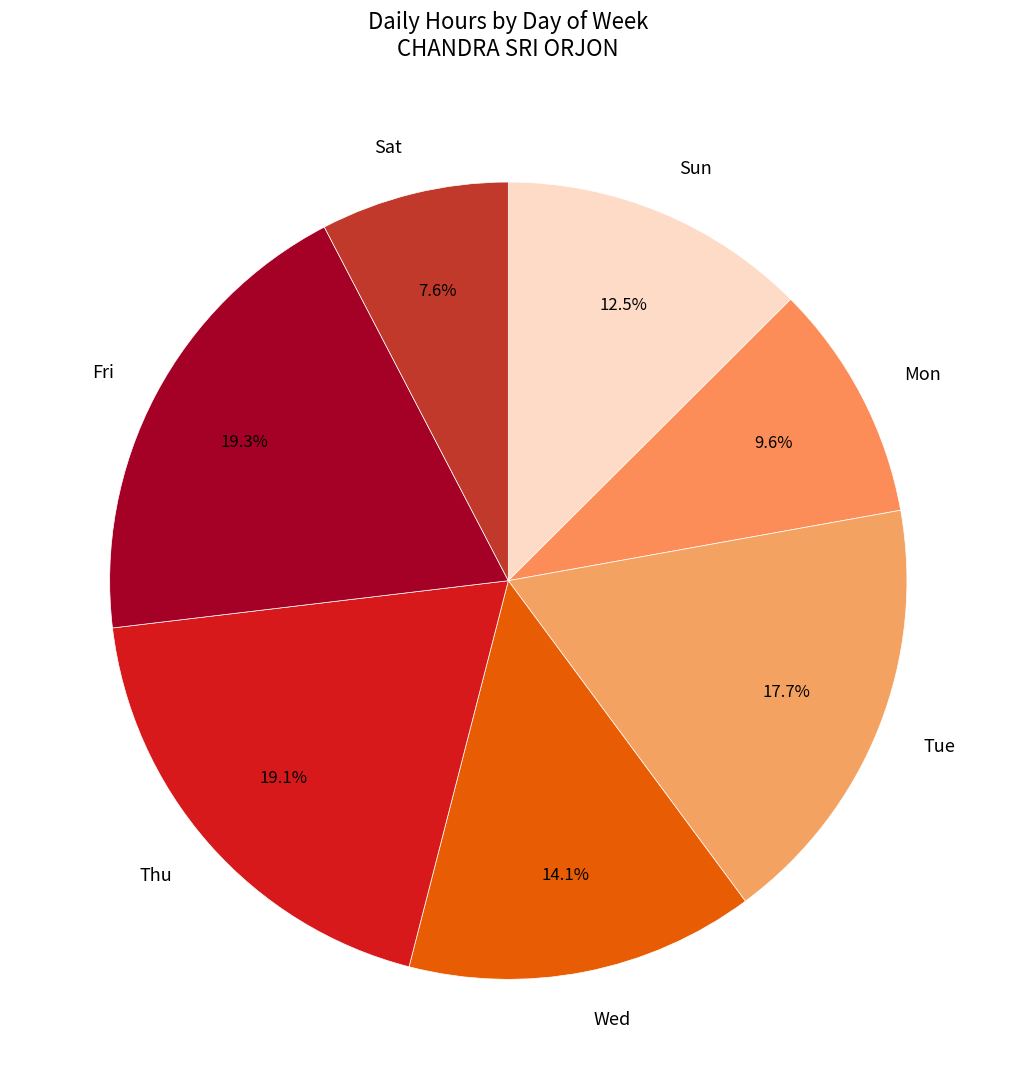

What is the ratio of the value at Fri to the value at Tue?

1.1